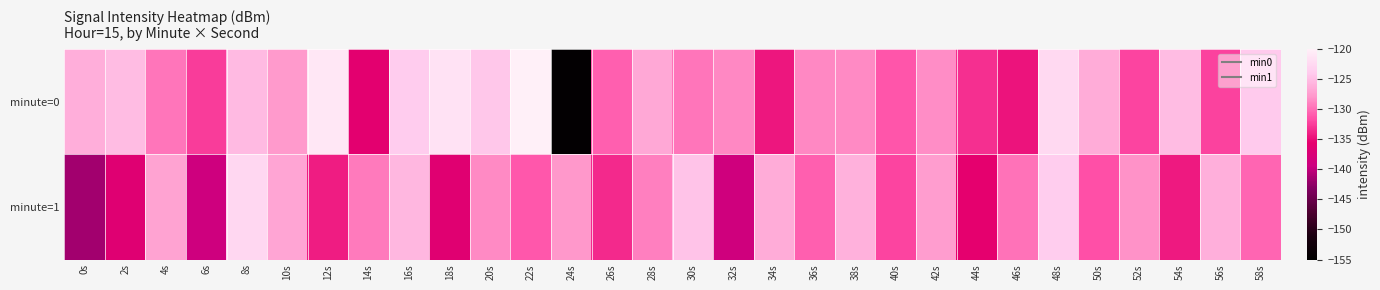

Reading left to right, transcribe all the data shown in this chart.

minute=0: 0s=-126.3	2s=-125.1	4s=-129.7	6s=-132.5	8s=-125.3	10s=-127.7	12s=-121.0	14s=-135.9	16s=-123.9	18s=-121.6	20s=-124.3	22s=-120.1	24s=-154.4	26s=-130.8	28s=-126.6	30s=-129.6	32s=-128.7	34s=-134.4	36s=-128.7	38s=-128.5	40s=-131.2	42s=-128.3	44s=-133.2	46s=-134.5	48s=-122.6	50s=-126.3	52s=-132.1	54s=-125.1	56s=-132.2	58s=-124.1
minute=1: 0s=-141.6	2s=-136.5	4s=-127.1	6s=-139.1	8s=-122.7	10s=-126.9	12s=-134.1	14s=-129.3	16s=-125.5	18s=-136.3	20s=-128.5	22s=-131.2	24s=-127.8	26s=-133.4	28s=-129.1	30s=-124.6	32s=-138.9	34s=-126.3	36s=-130.7	38s=-125.9	40s=-132.1	42s=-127.4	44s=-135.6	46s=-129.8	48s=-123.7	50s=-131.5	52s=-128.2	54s=-134.3	56s=-126.1	58s=-130.4